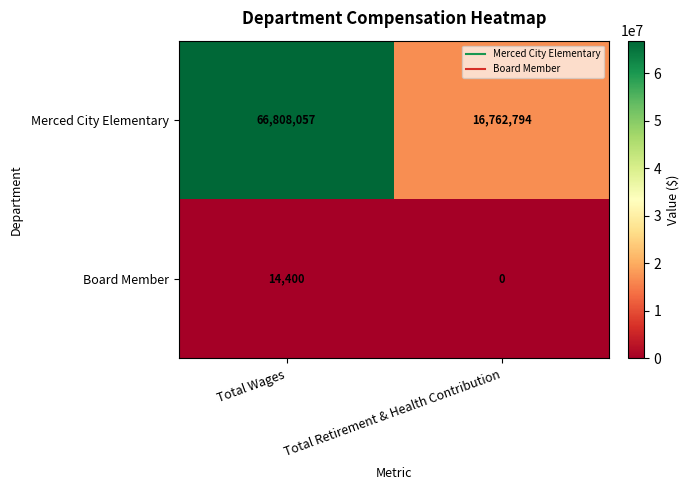

What is the difference between the maximum and minimum values in the Board Member series?

14400